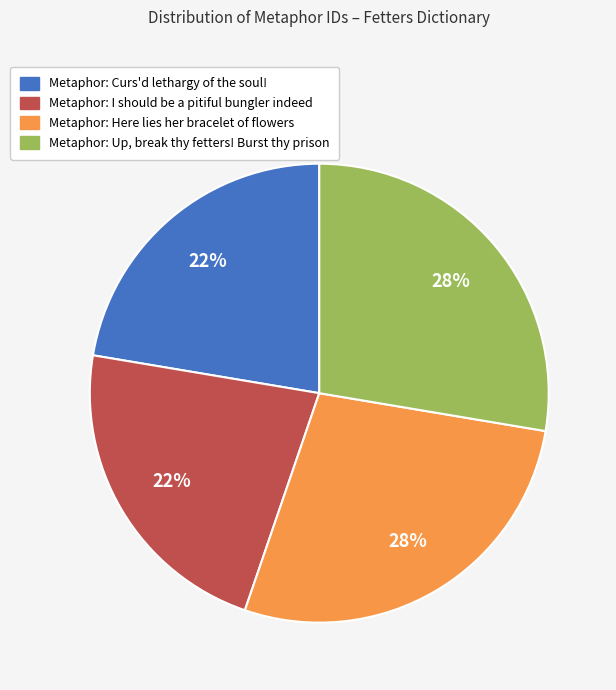

How many slices are in this pie chart?

4